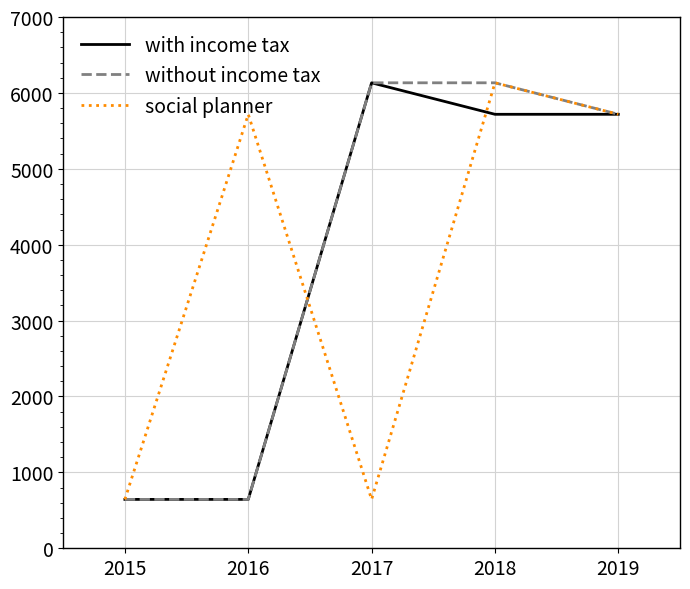

What is the total value across all series at 2016?

7006